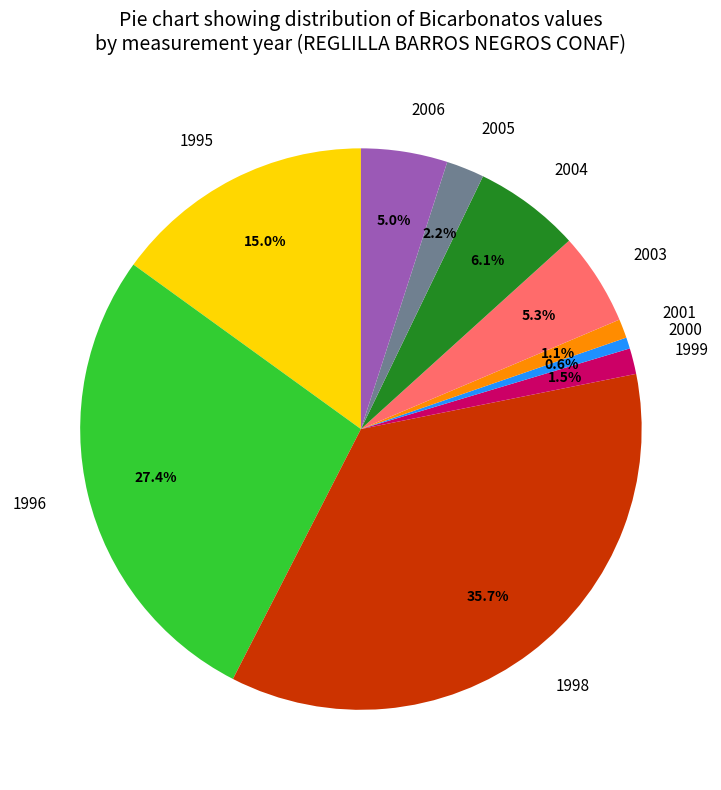

What is the largest slice in the pie chart?

1998